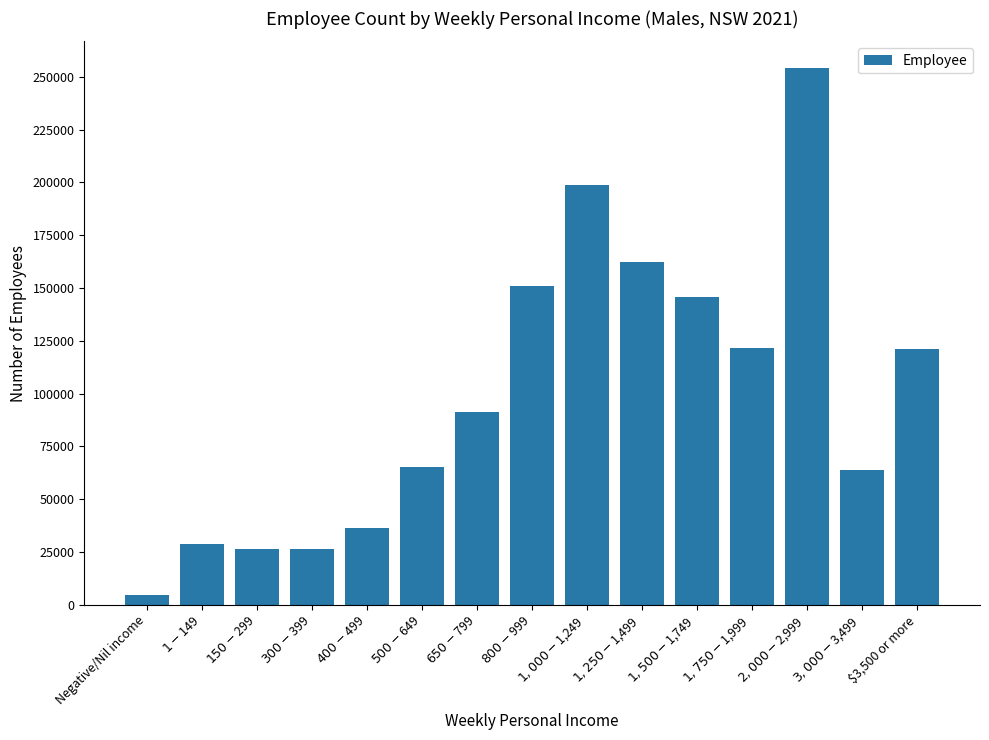

Are the bars grouped side by side (vs. stacked)?

No